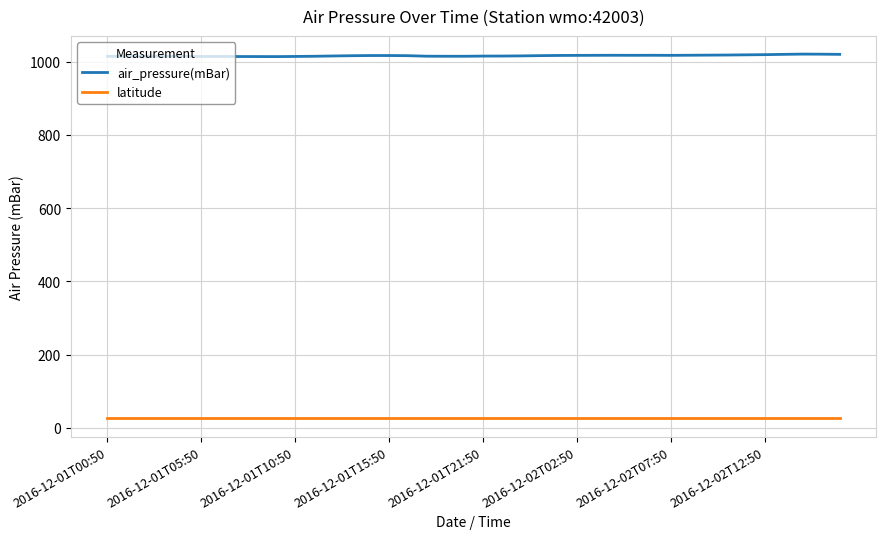

What is the difference between the maximum and second lowest values in the air_pressure(mBar) series?

6.7